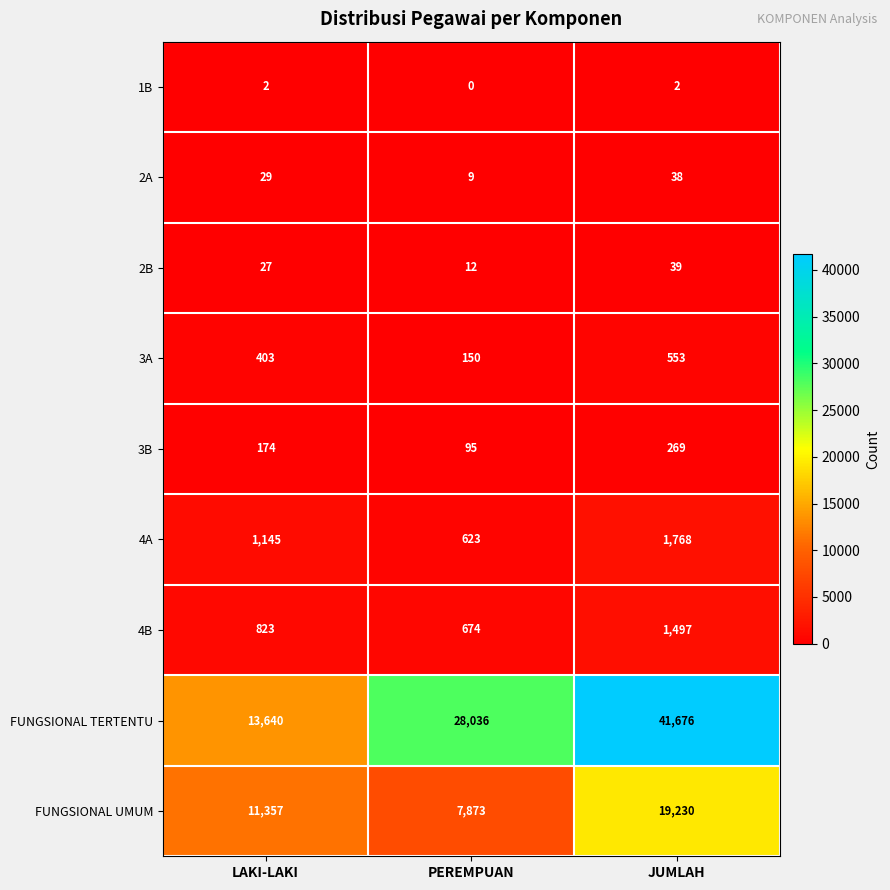

What is the sum of all 1B values?

4